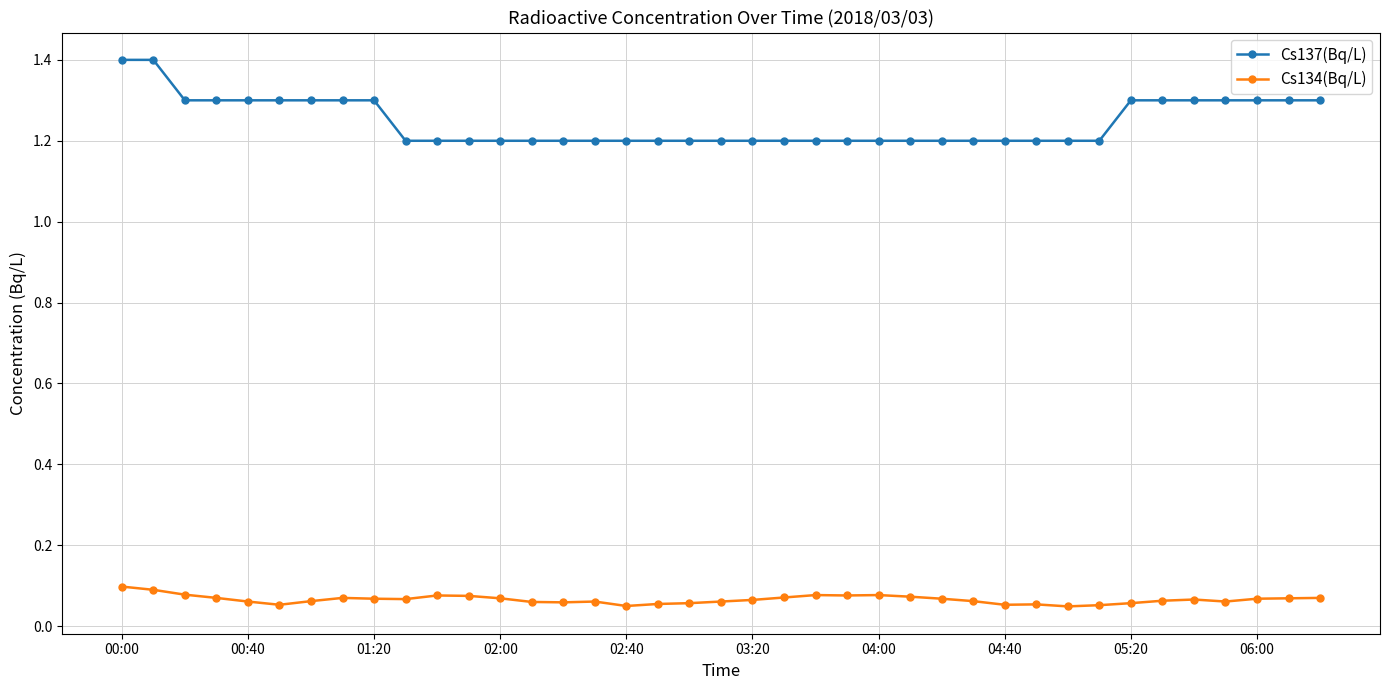

Count the Cs137(Bq/L) values in the range 1 to 2.

39